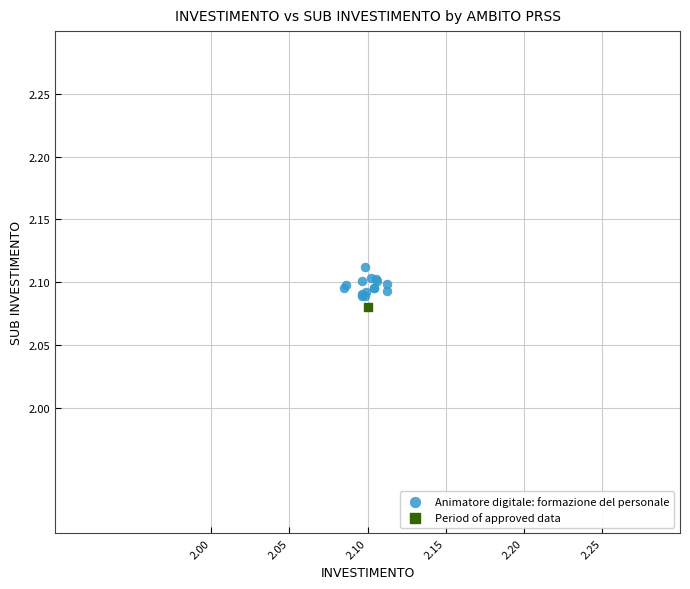

What are all the series names shown in the legend?

Animatore digitale: formazione del personale, Period of approved data